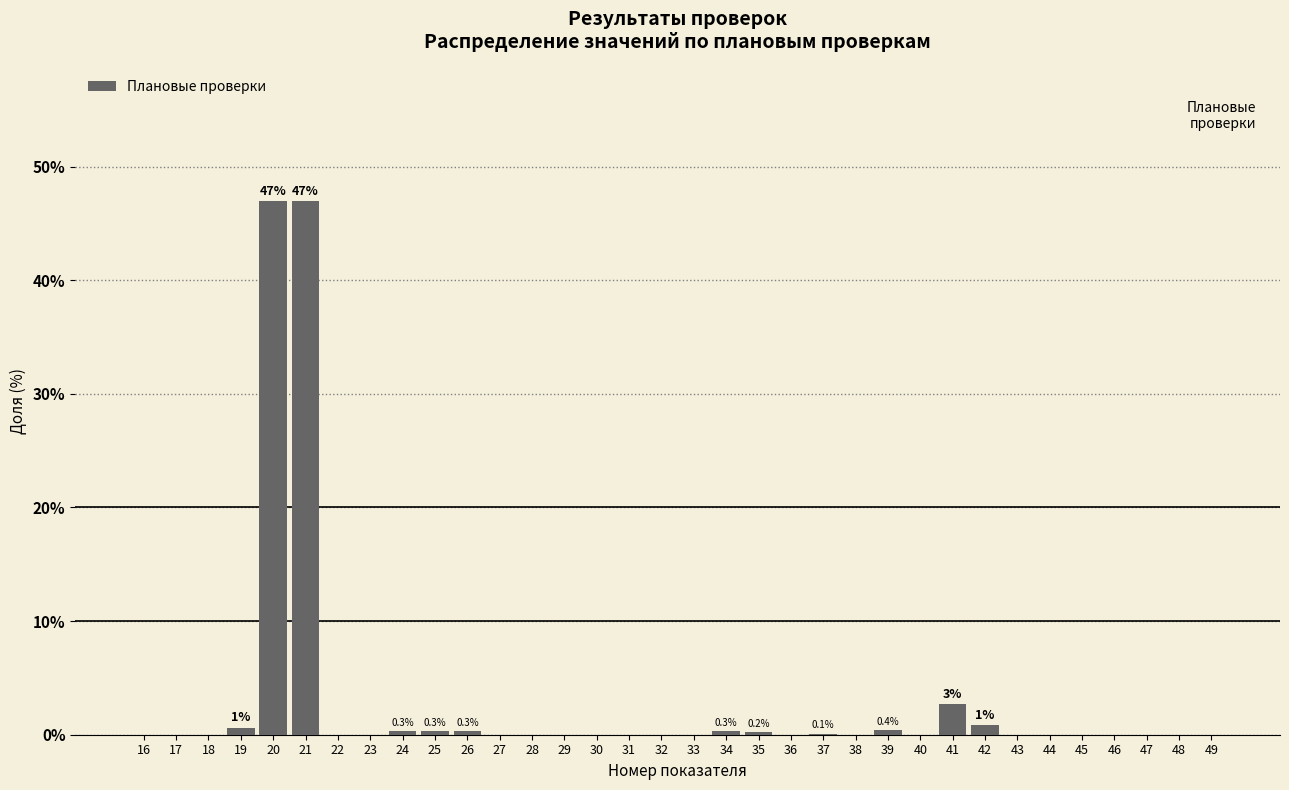

What is the greatest value displayed?

47.0